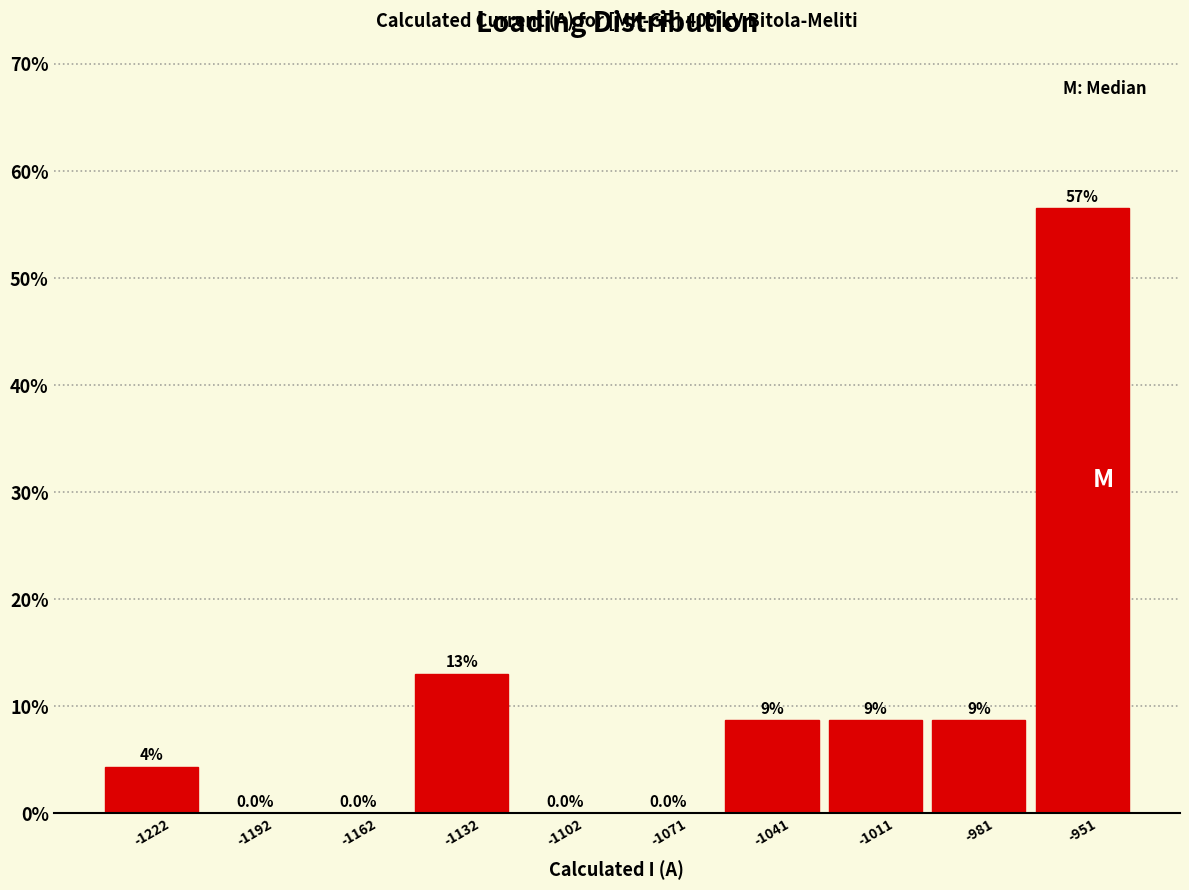

Over which range of the x-axis is the bar tallest?

-965 to -935